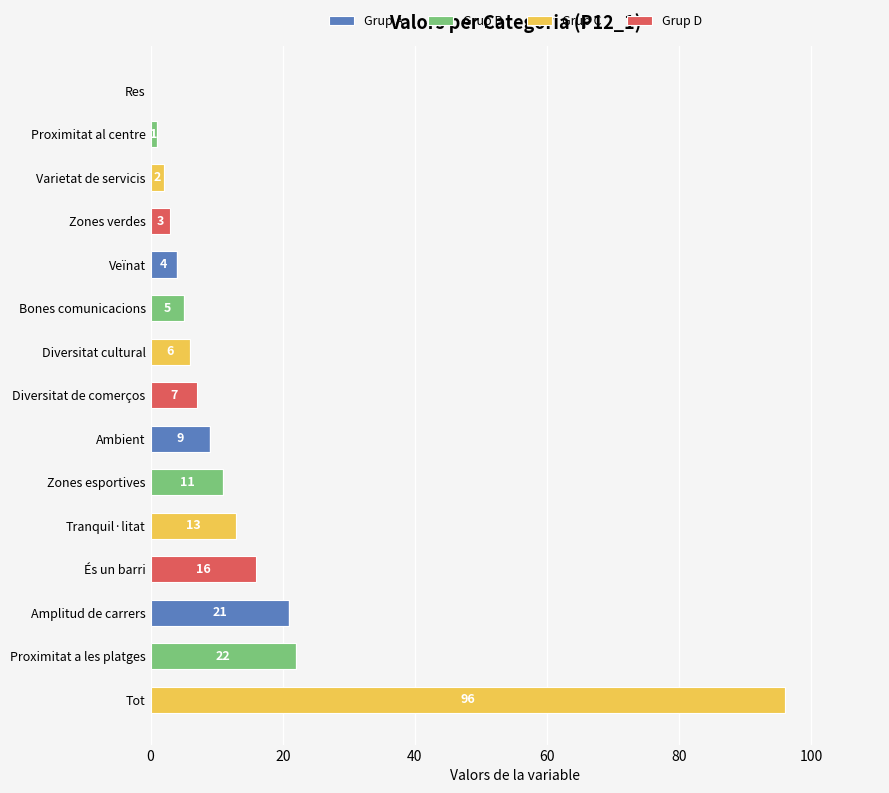

At which category is the sum across all series the highest?

Tot